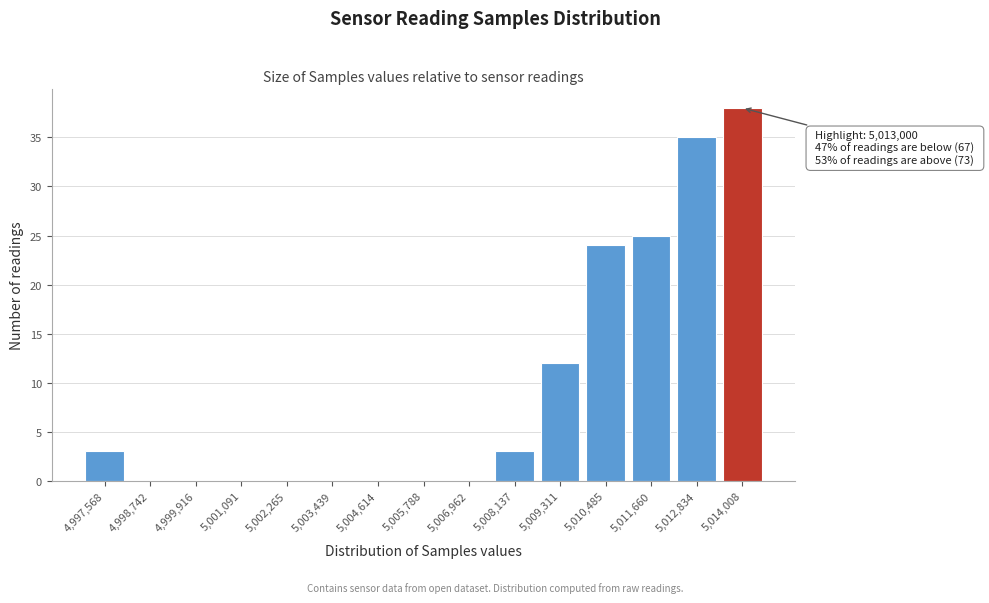

Reading right to left, transcribe all the data shown in this chart.

5,014,008=38	5,012,834=35	5,011,660=25	5,010,485=24	5,009,311=12	5,008,137=3	5,006,962=0	5,005,788=0	5,004,614=0	5,003,439=0	5,002,265=0	5,001,091=0	4,999,916=0	4,998,742=0	4,997,568=3